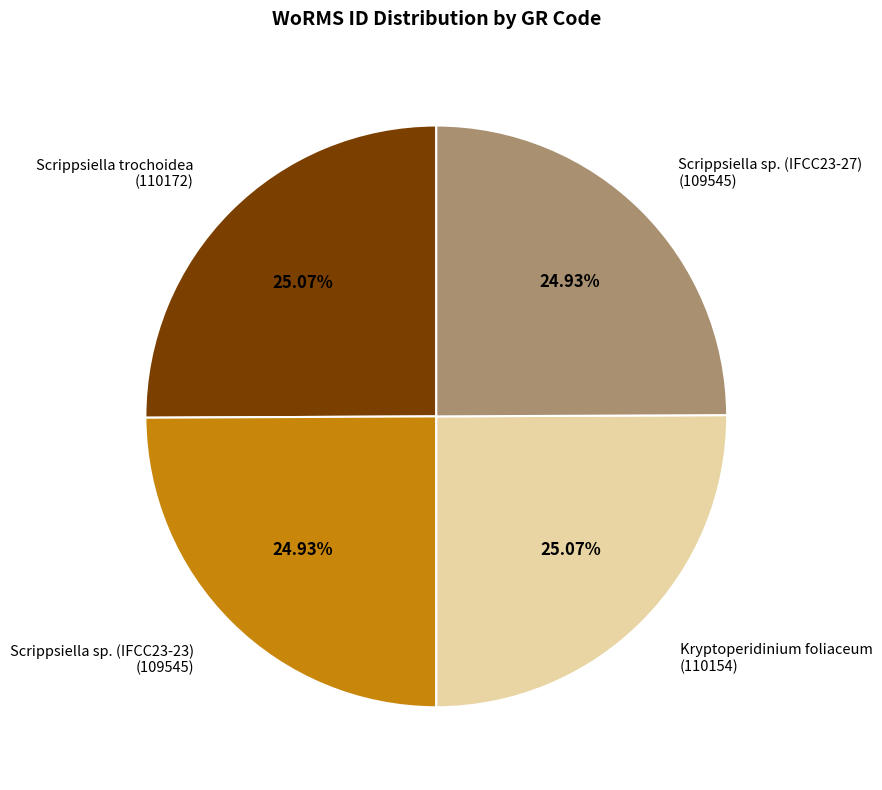

Approximately how many times larger is the value at Scrippsiella trochoidea (110172) compared to Kryptoperidinium foliaceum (110154)?

1.0